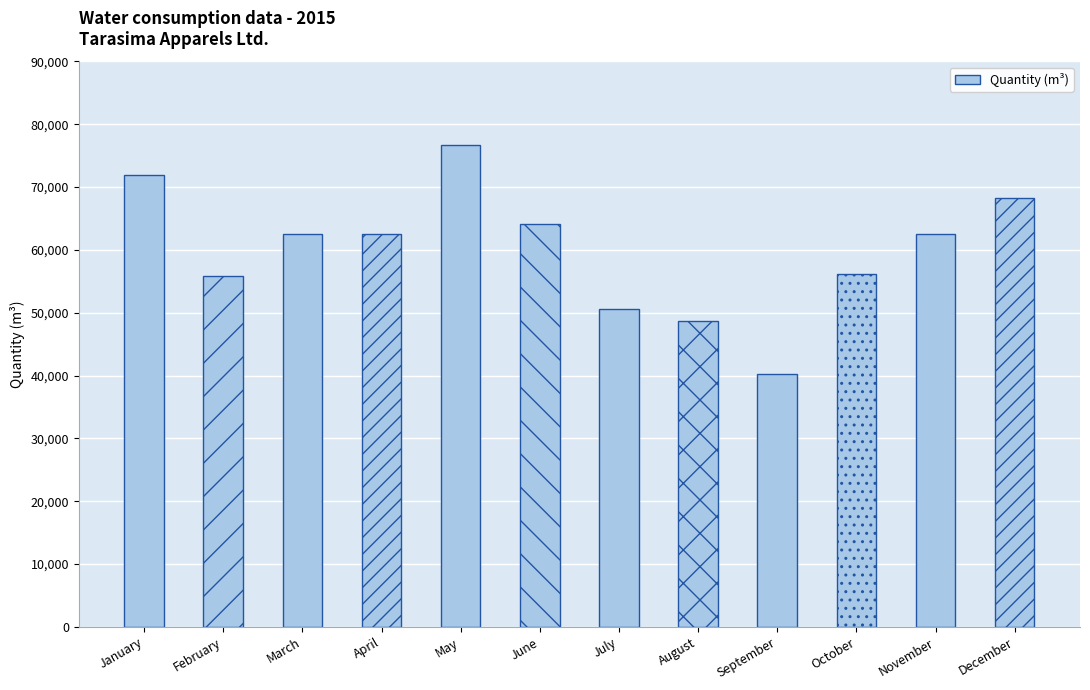

Is it true that the value at December is 97416.9?

False